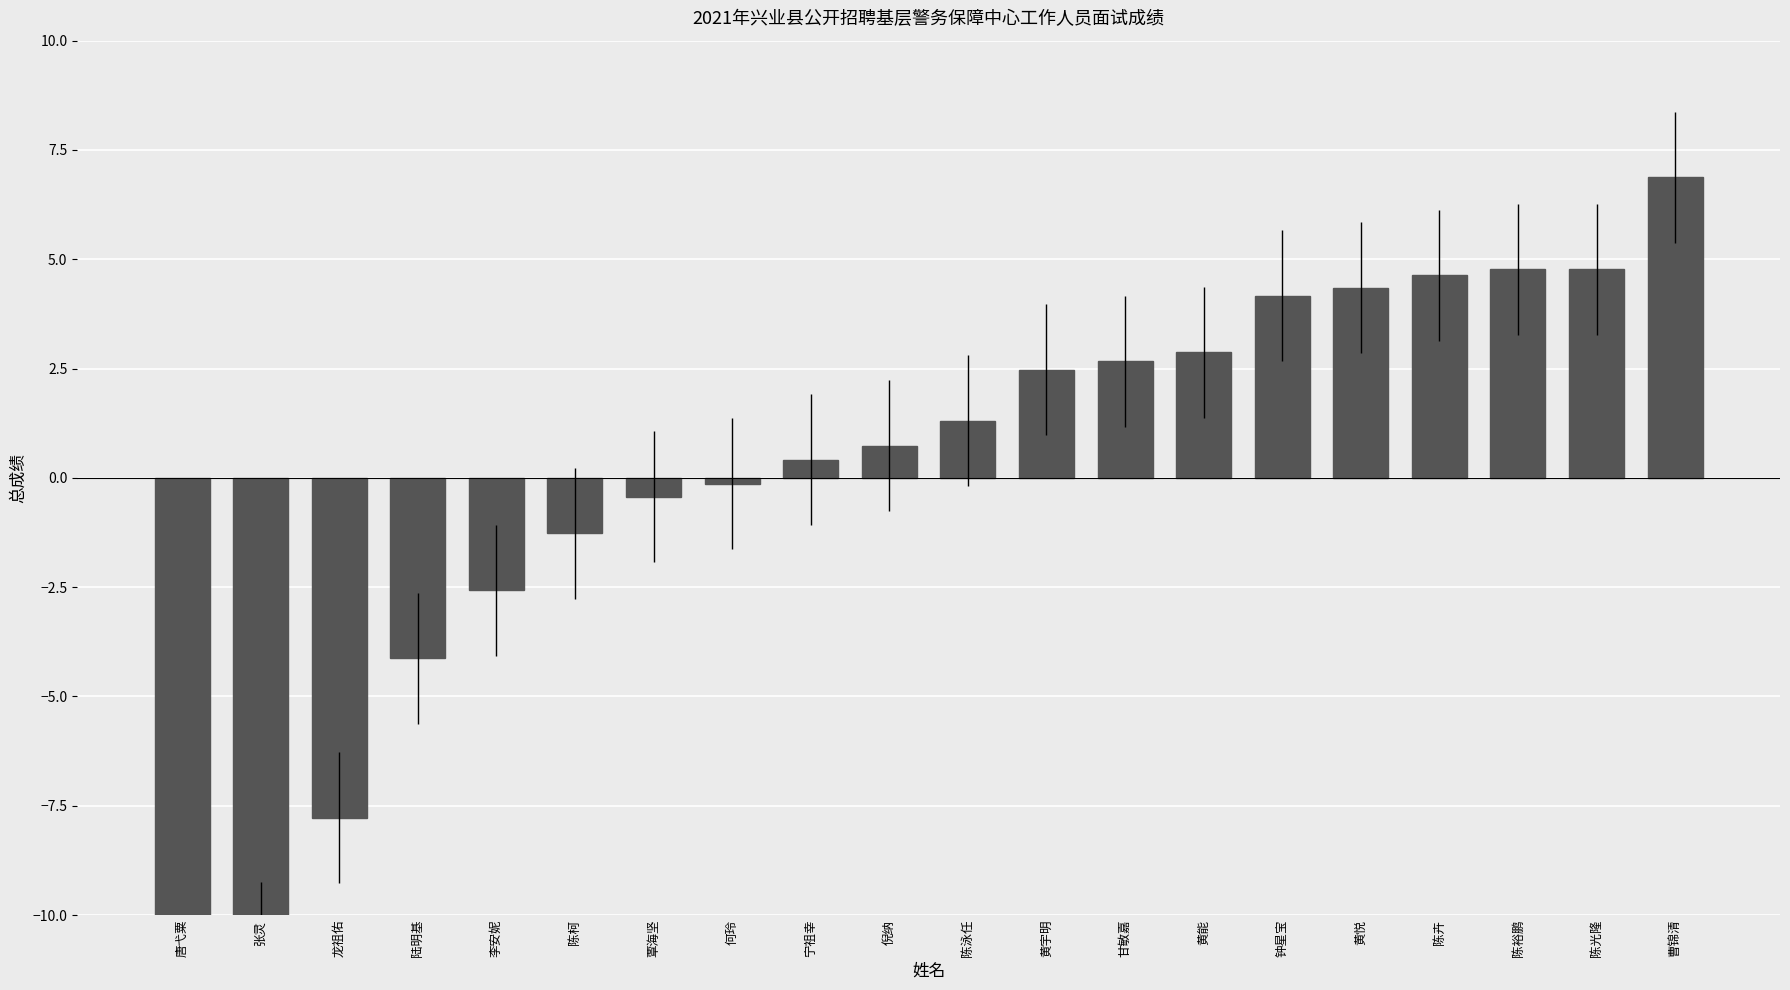

What is the change in value from 宁祖幸 to 黄能?

+2.5